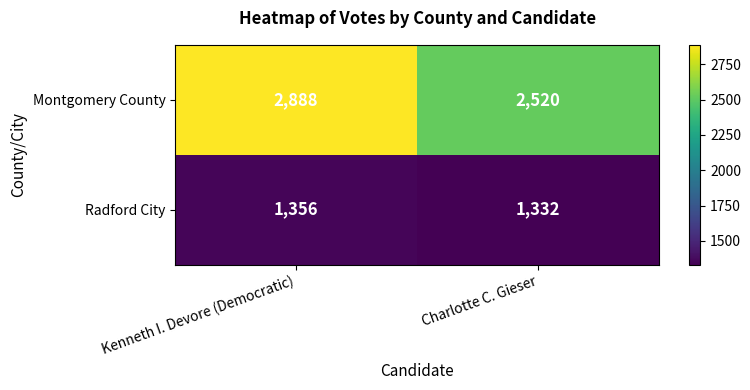

Rank the series by their average value, from lowest to highest.

Radford City, Montgomery County